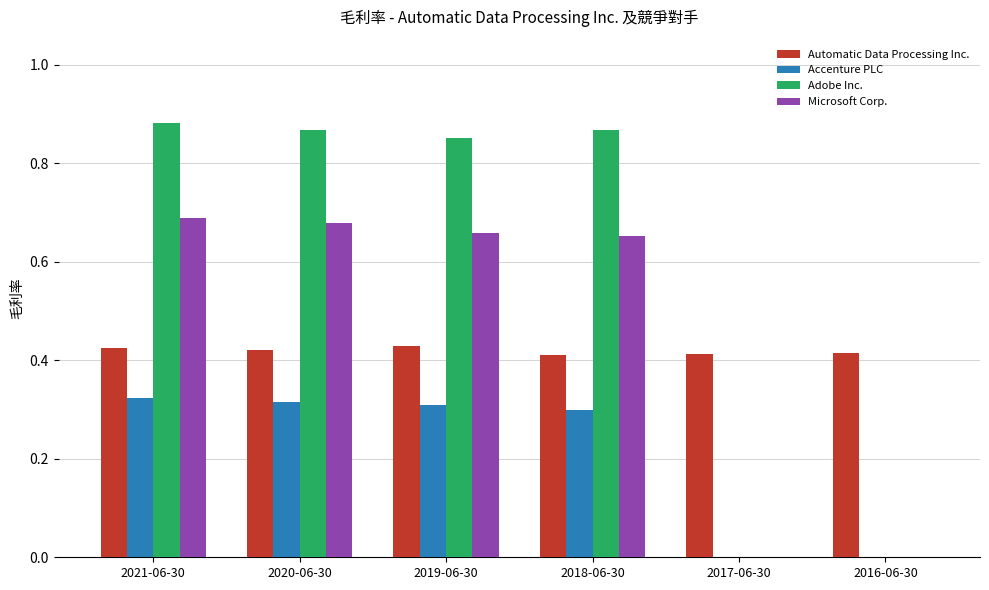

What is the total value across all series at 2021-06-30?

2.3